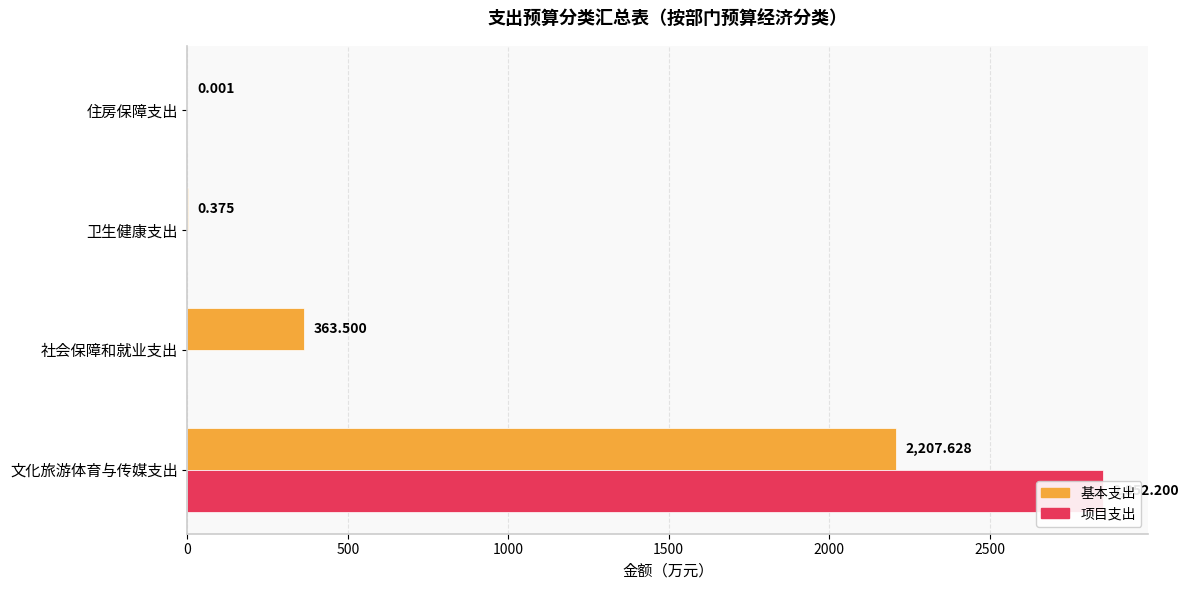

How many groups of bars are there?

4